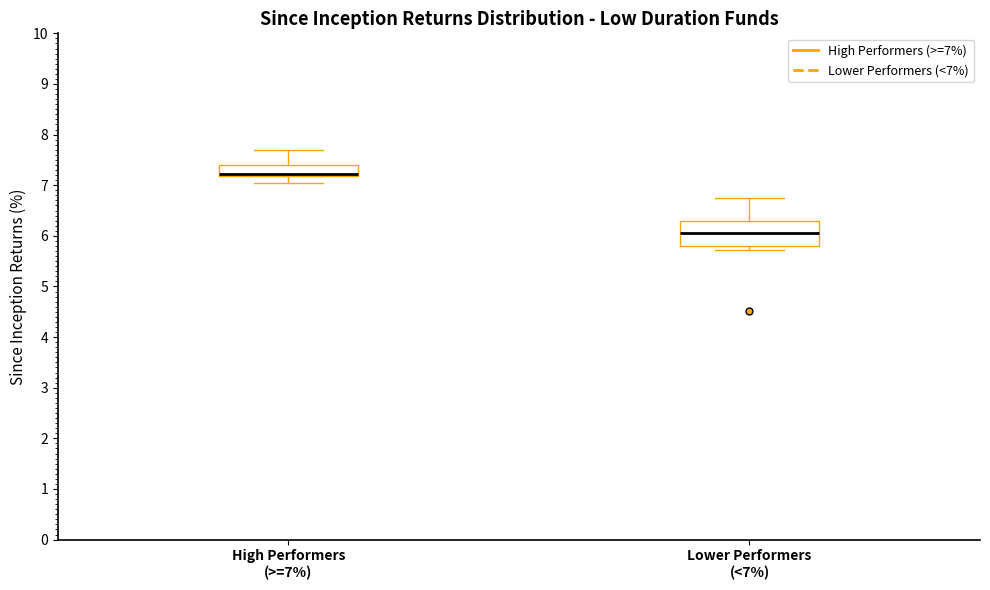

Reading left to right, transcribe this box plot: for each box, give where its median line is, the range the box spans, and where its two whiskers end, as read against the y-axis. The values are not printed on the chart, so give them approximately, as read against the axis.

High Performers (>=7%): median 7.2 (just above the box's lower edge), box 7.2 to 7.4, whiskers 7.1 to 7.7
Lower Performers (<7%): median 6.1, box 5.8 to 6.3, whiskers 5.7 to 6.8